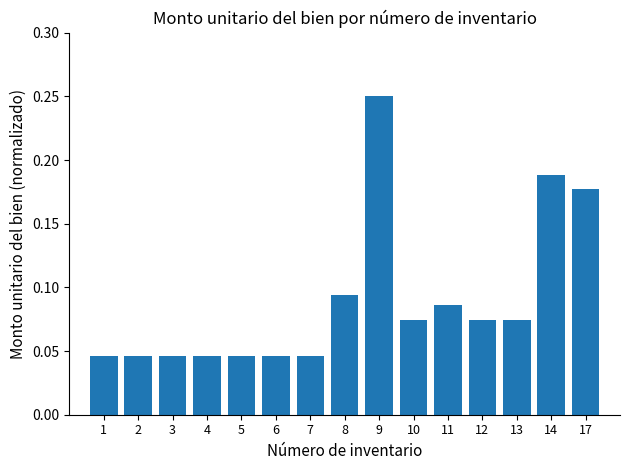

Count the values in the range 0 to 1.

15